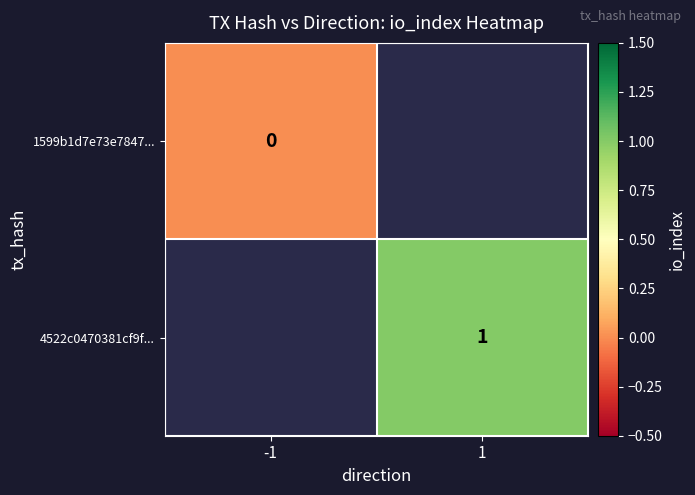

Is it true that 4522c0470381cf9f... equals 0.3 at 1?

False